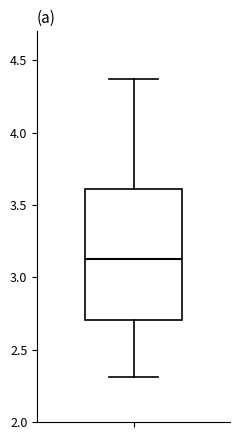

Transcribe this box plot: give where the median line is, the range the box spans, and where the two whiskers end, as read against the y-axis. The values are not printed on the chart, so give them approximately, as read against the axis.

median 3.15, box 2.70 to 3.60, whiskers 2.30 to 4.35